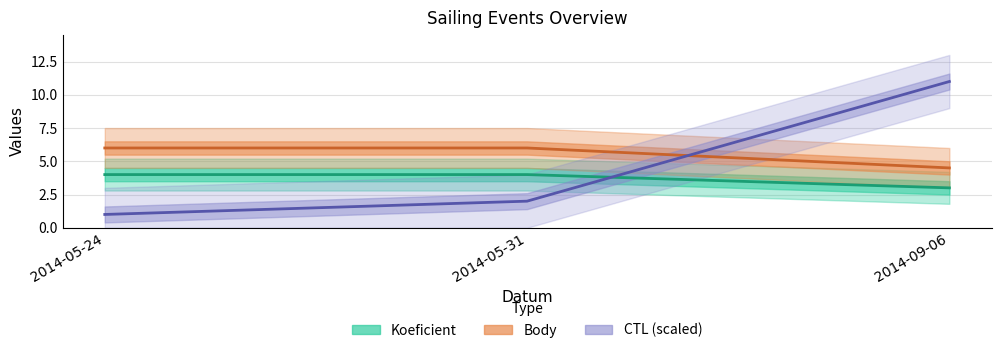

What position from the right is 2014-05-24?

3